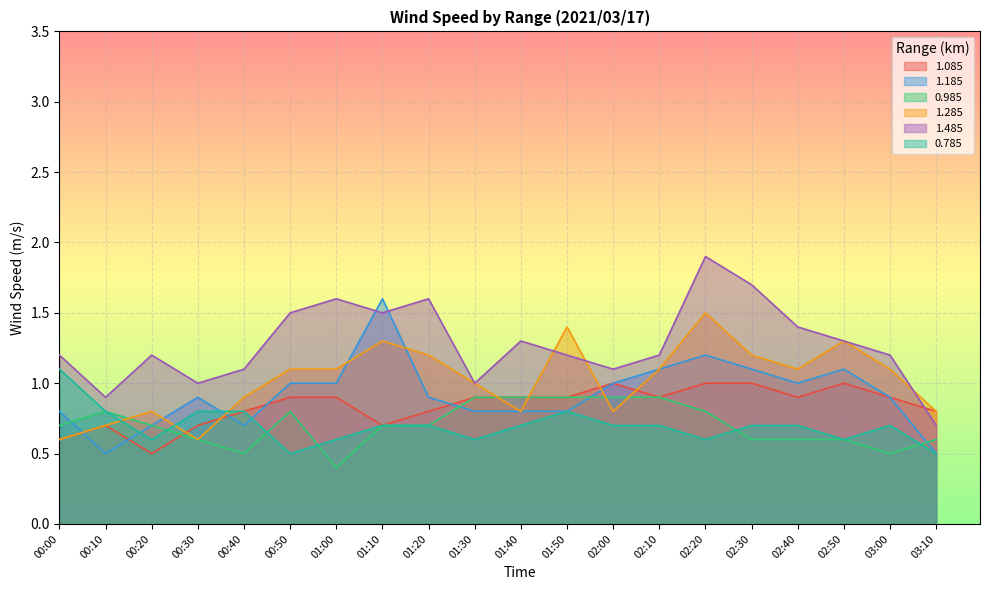

Does the chart display data point markers on the line(s)?

No